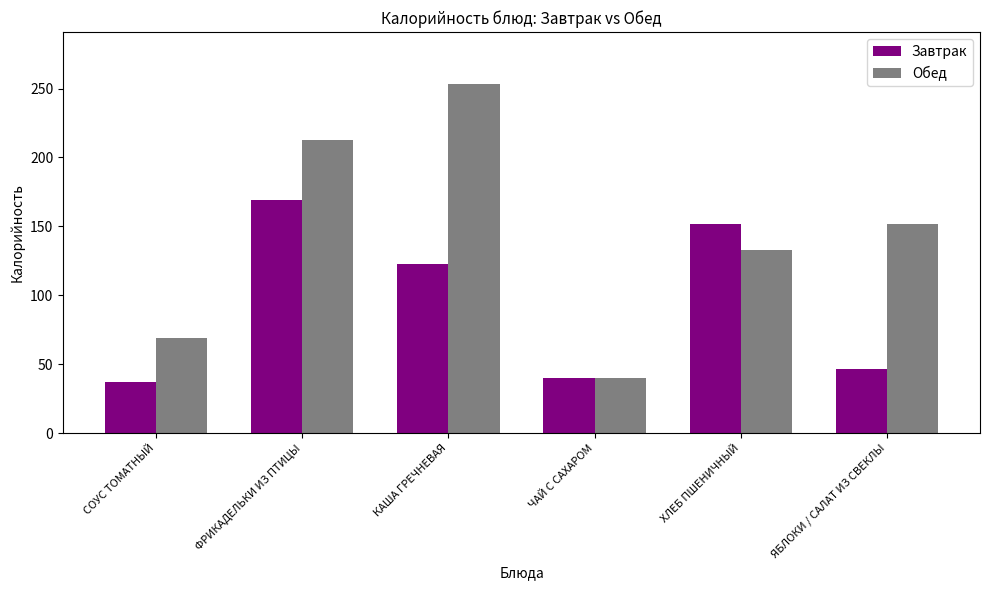

Which series has the largest total across all categories?

Обед